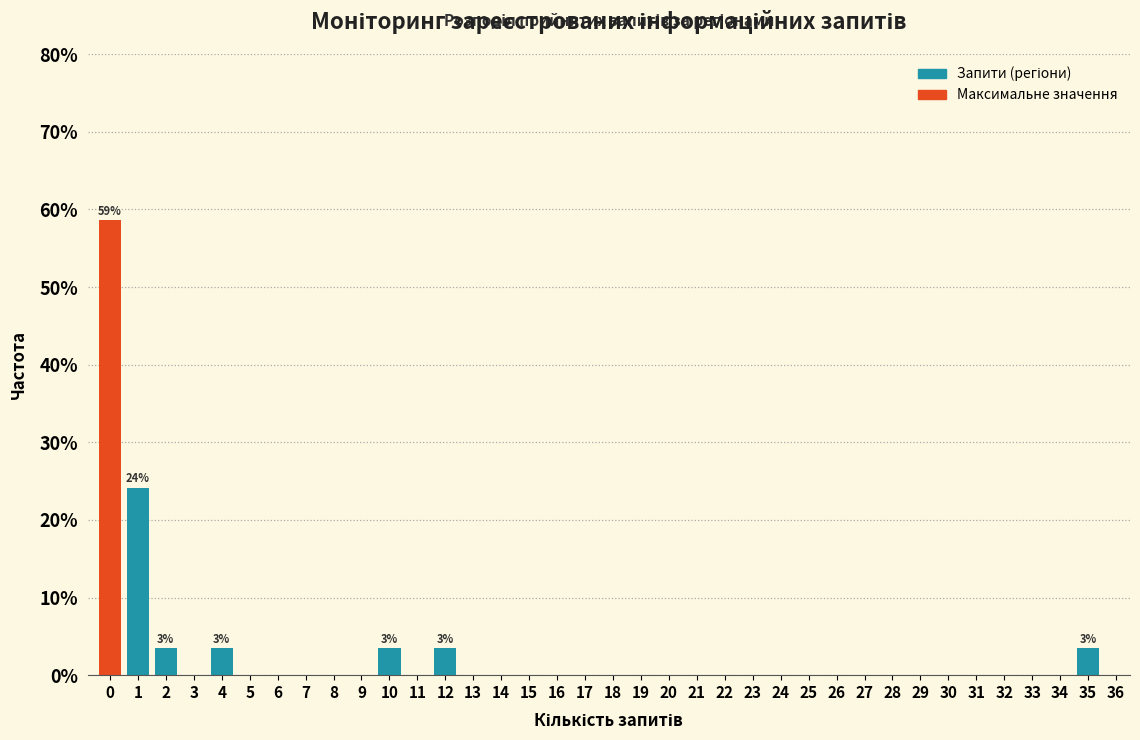

The chart shows a value of 58.6 at 0. True or false?

True